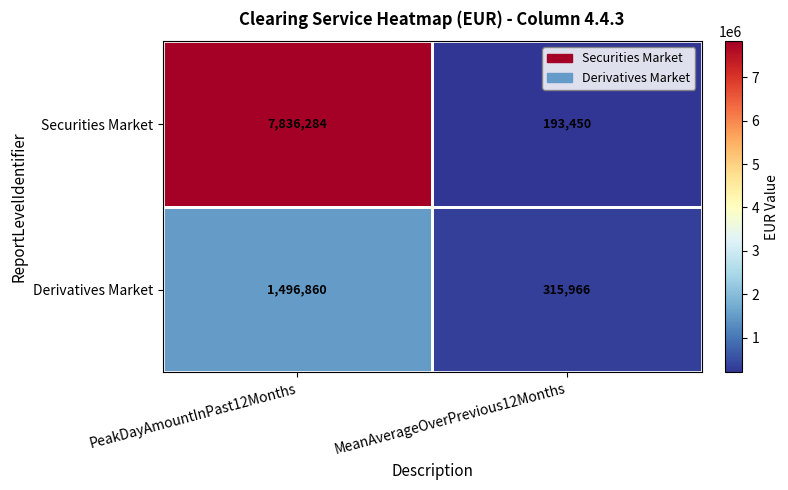

What is the difference between the maximum and minimum values in the Derivatives Market series?

1180894